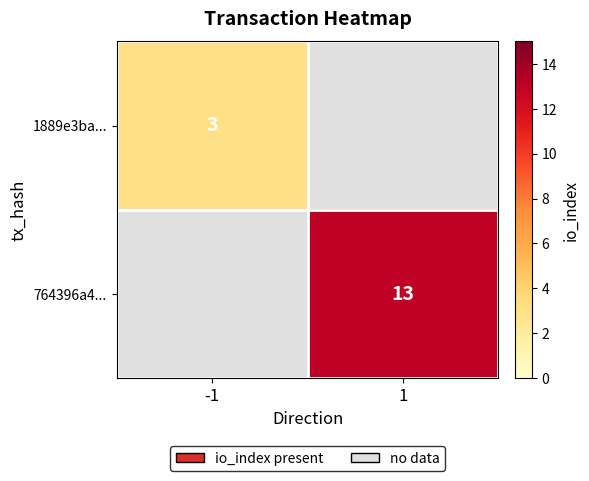

True or false: 764396a4... has a value of 8 at 1.

False